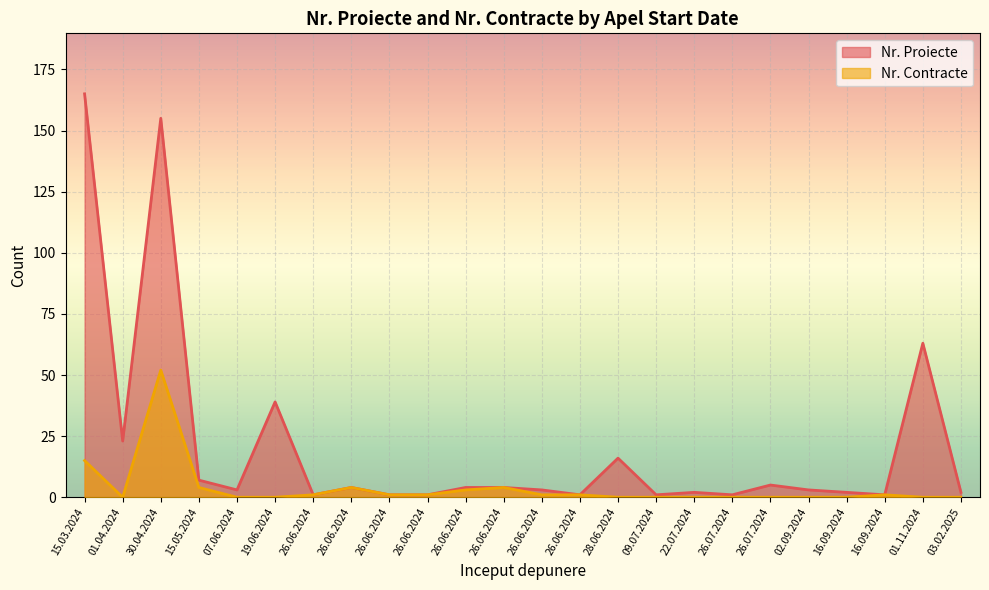

True or false: Nr. Proiecte and Nr. Contracte cross at least once.

False